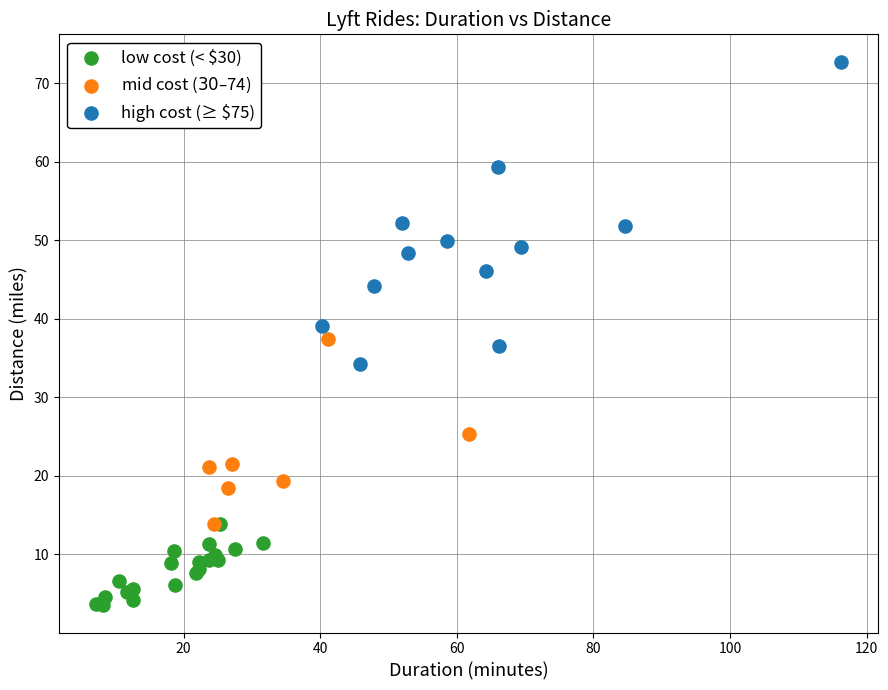

Which series has the widest spread of Y values?

high cost (≥ $75)